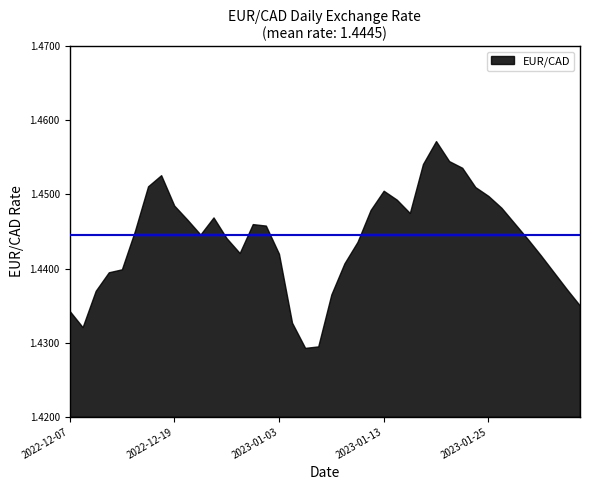

How many lines are shown in the chart?

1